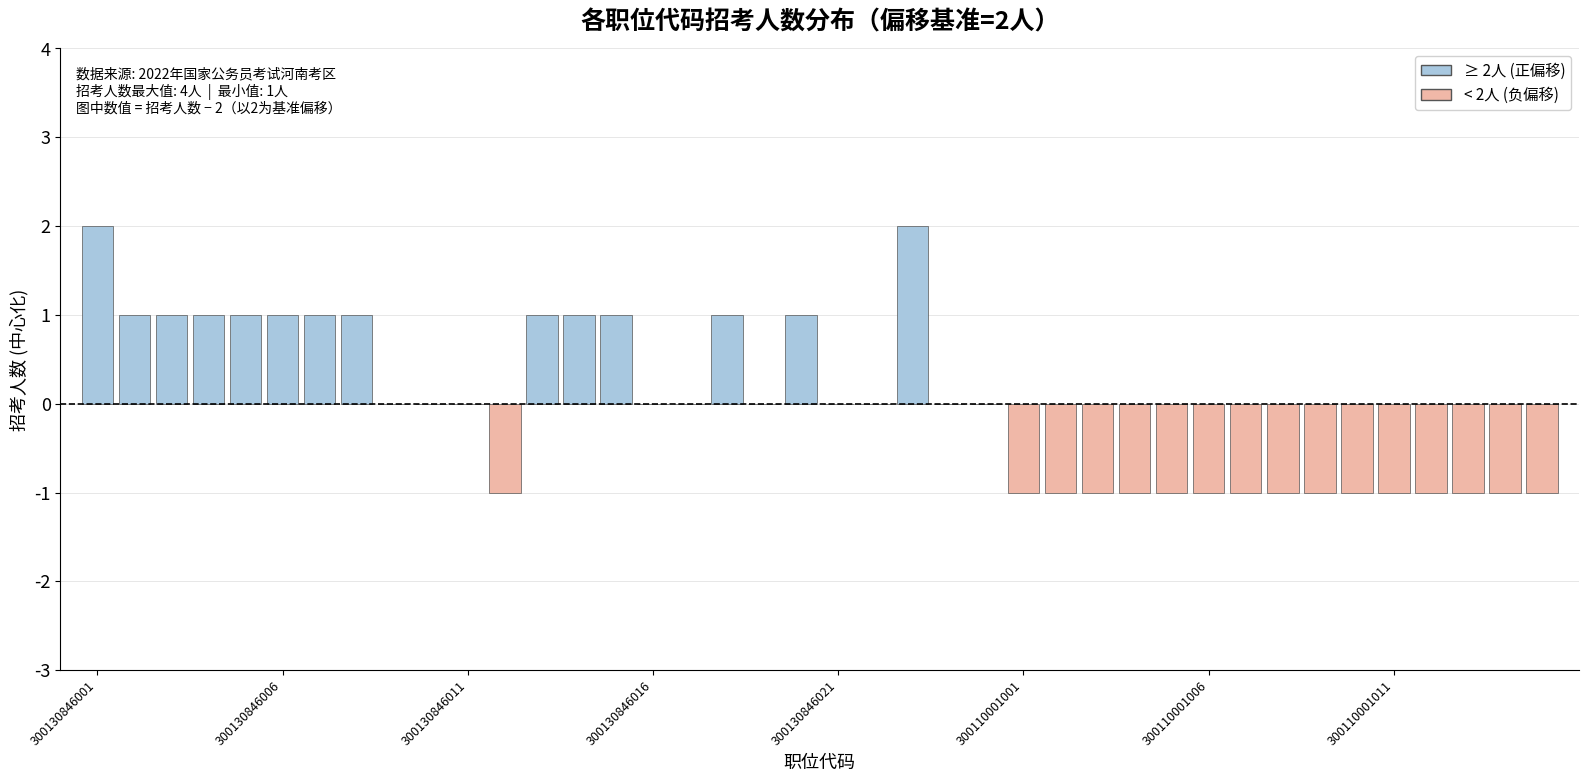

Which label corresponds to the largest value in the chart?

300130846001